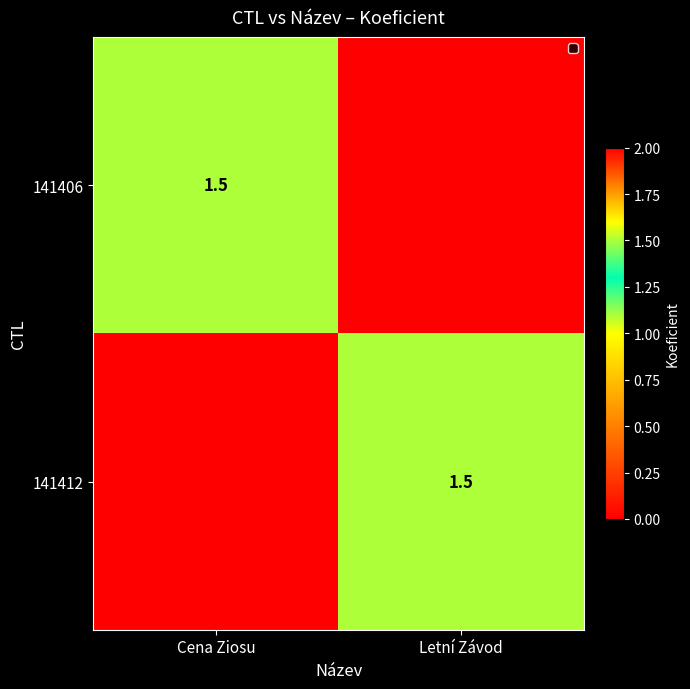

Is it true that 141412 equals 0.7 at Letní Závod?

False